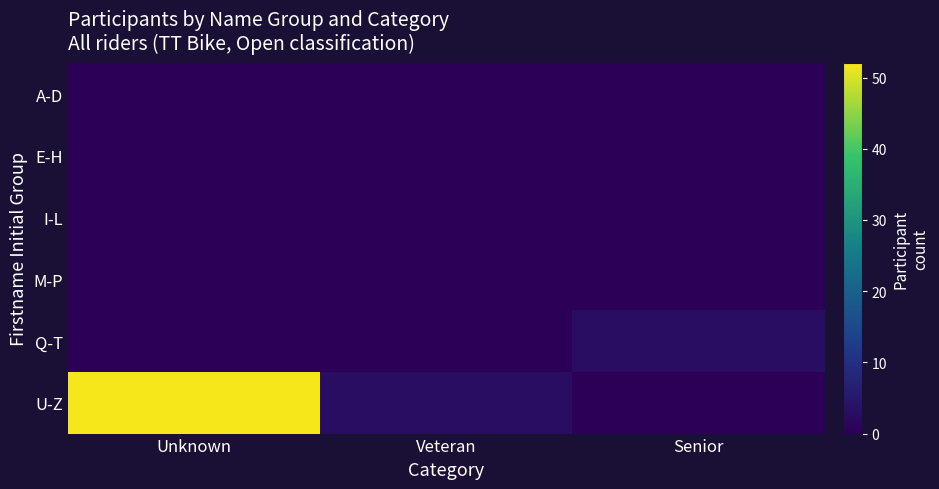

Reading left to right, what are all the values shown in this chart?

A-D: Unknown=0	Veteran=0	Senior=0
E-H: Unknown=0	Veteran=0	Senior=0
I-L: Unknown=0	Veteran=0	Senior=0
M-P: Unknown=0	Veteran=0	Senior=0
Q-T: Unknown=0	Veteran=0	Senior=3
U-Z: Unknown=52	Veteran=3	Senior=0